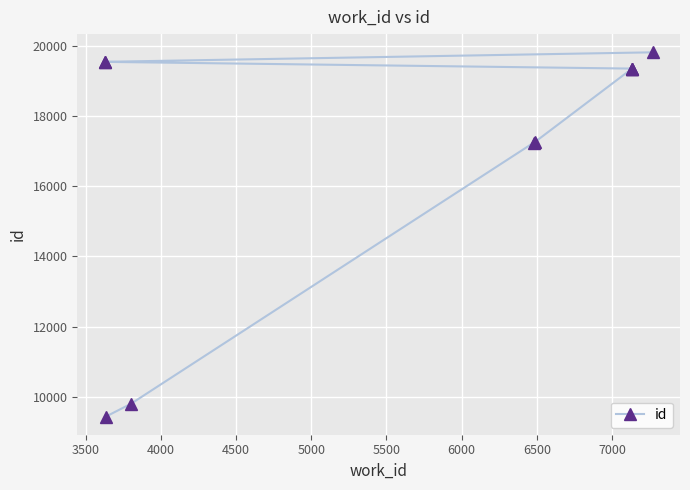

What is the difference between the maximum and minimum values?

10383